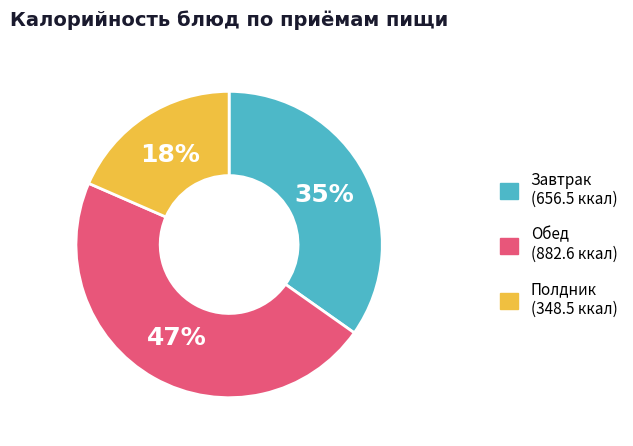

Does any single category account for the majority?

No